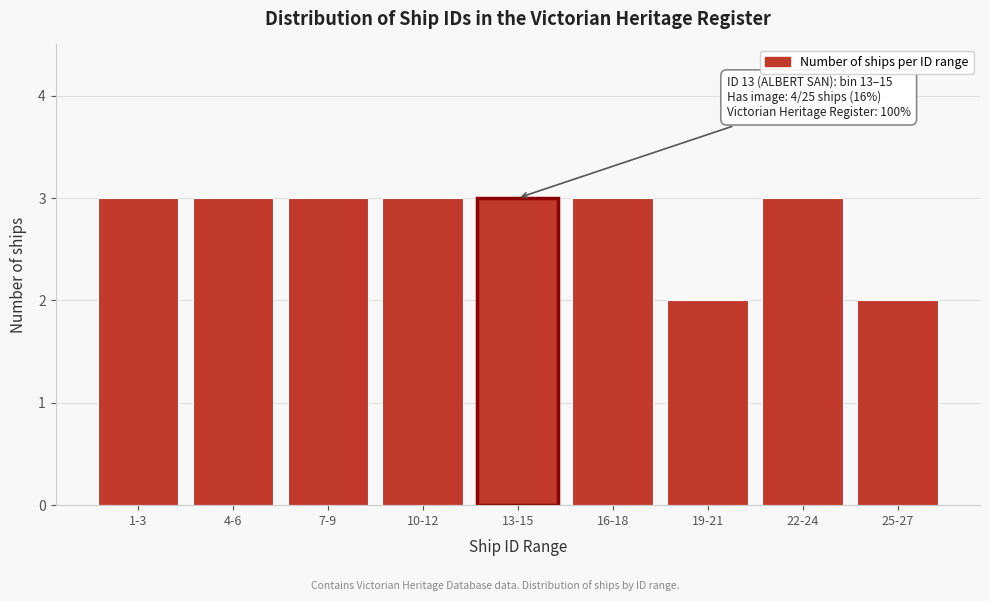

Reading left to right, list all the values displayed in this chart.

3	3	3	3	3	3	2	3	2